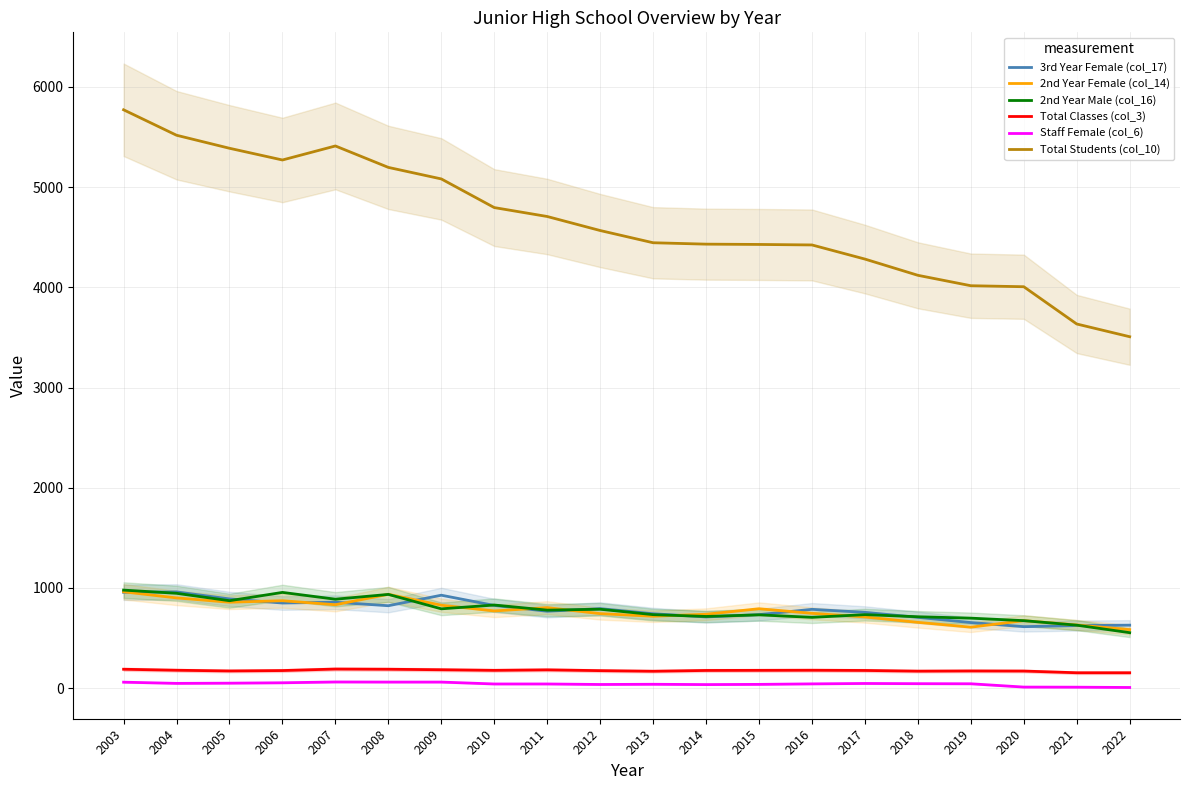

How many interior local peaks does the 2nd Year Female (col_14) series have?

5